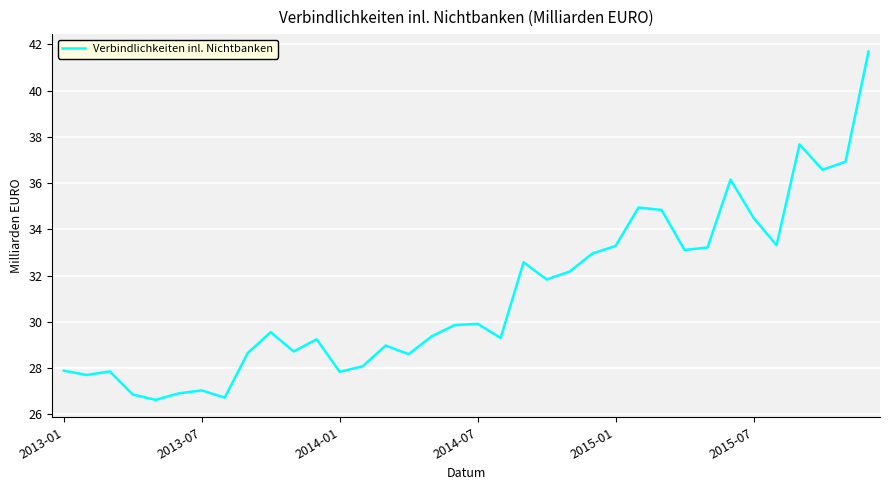

What is the difference between the maximum and minimum values?

15.1